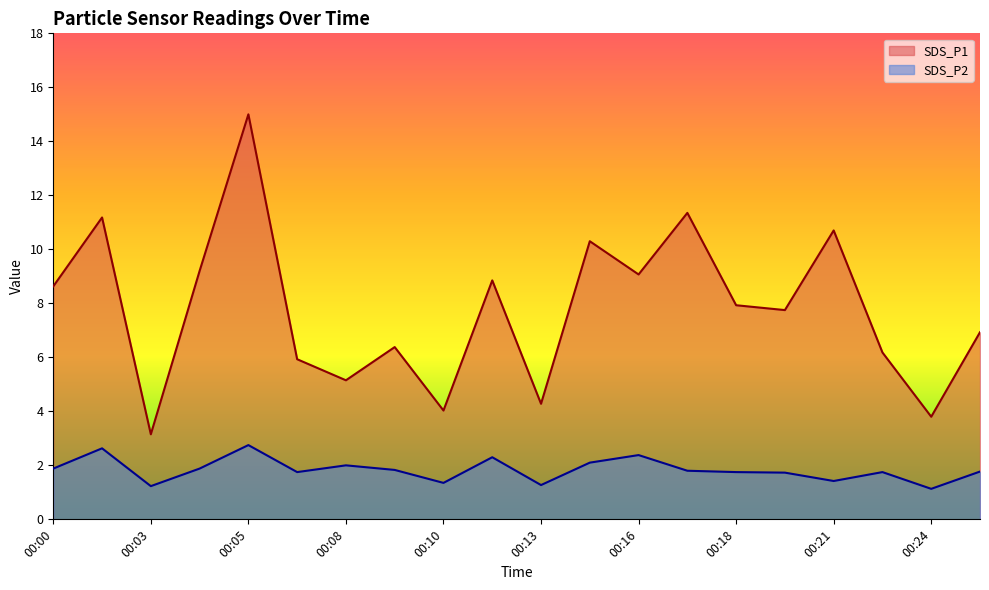

At which category is the sum across all series the highest?

00:05